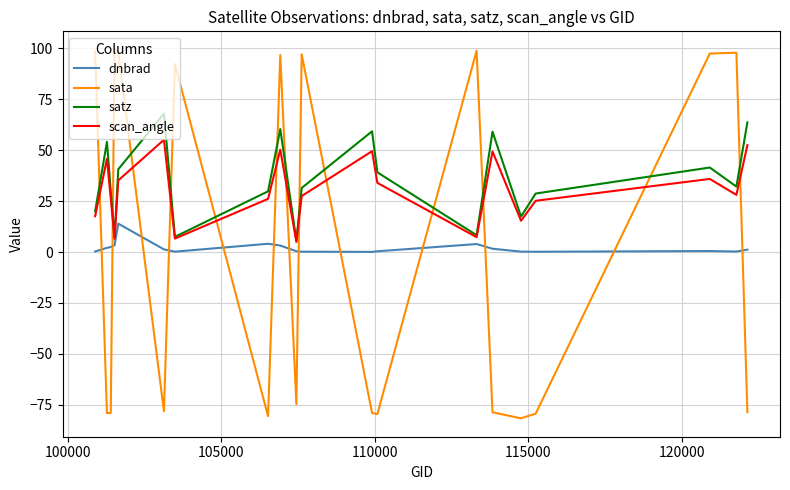

Which series has the largest range (max minus min)?

sata